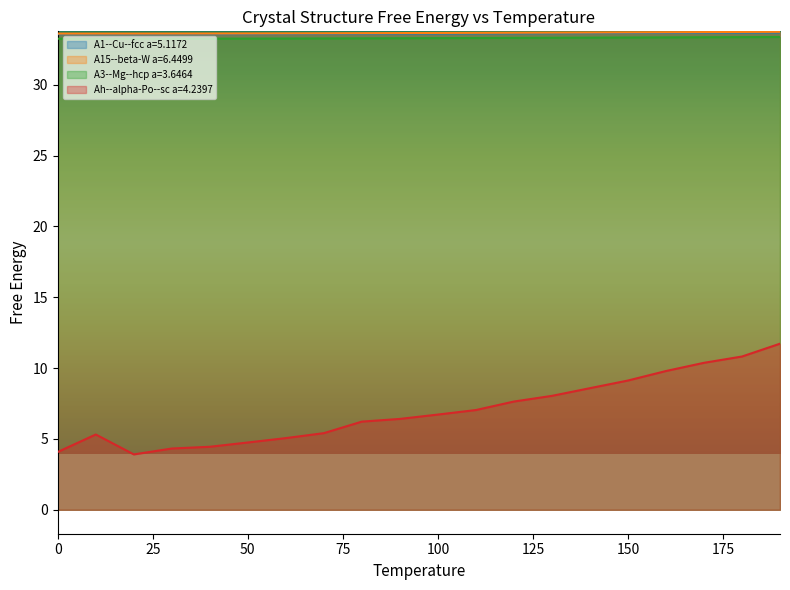

What is the value of the A3--Mg--hcp a=3.6464 point at the 20th from the left?

33.4